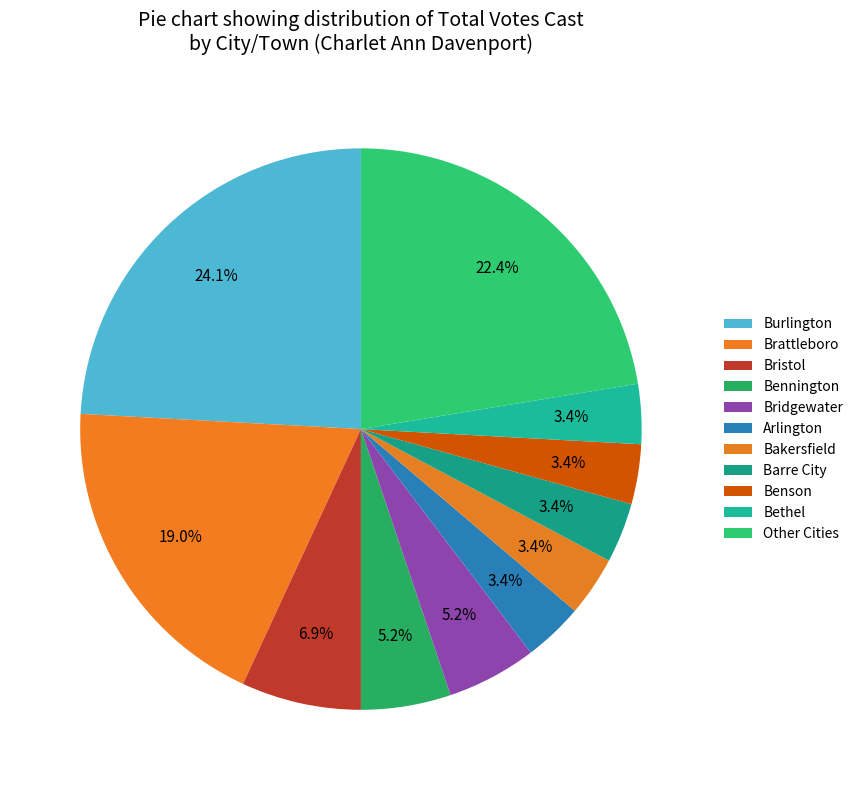

How many segments does this pie chart have?

11